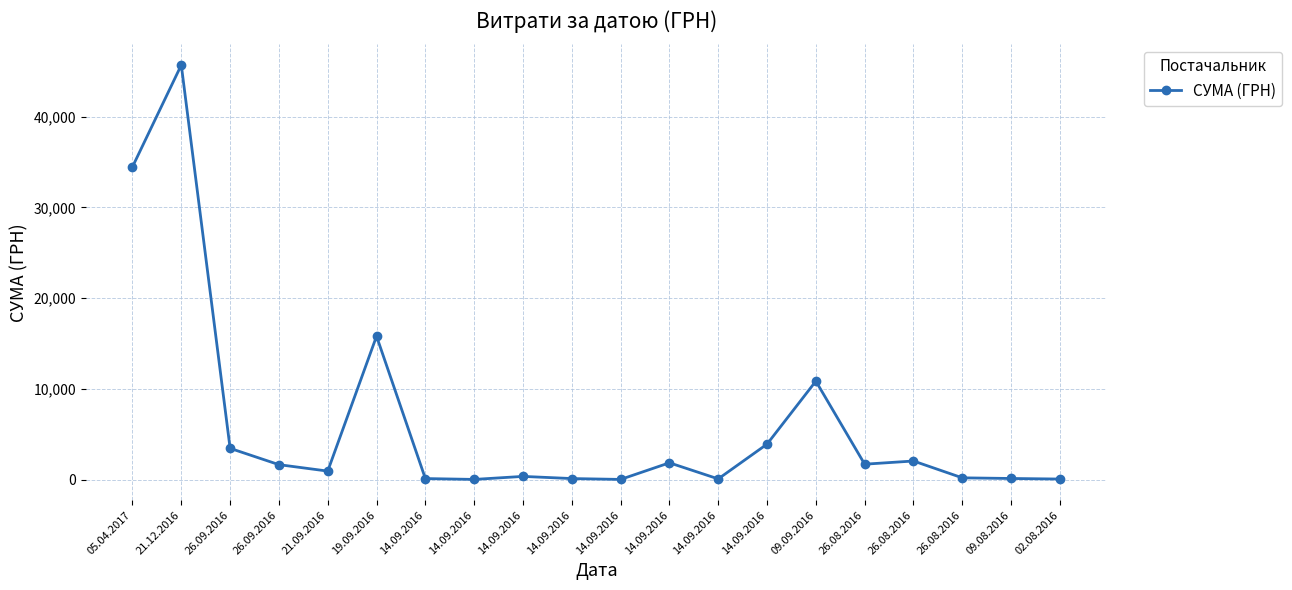

Rank the categories by value from highest to lowest.

21.12.2016, 05.04.2017, 19.09.2016, 09.09.2016, 14.09.2016, 26.09.2016, 26.08.2016, 14.09.2016, 26.08.2016, 26.09.2016, 21.09.2016, 14.09.2016, 26.08.2016, 09.08.2016, 14.09.2016, 14.09.2016, 14.09.2016, 02.08.2016, 14.09.2016, 14.09.2016